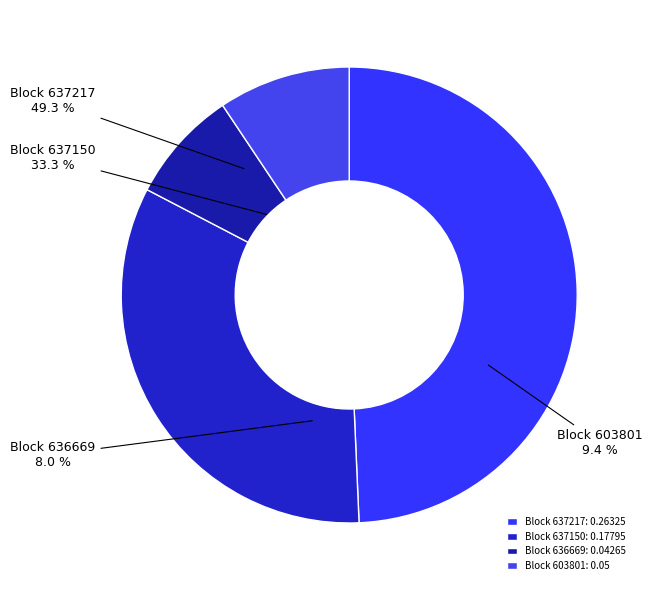

What portion of the pie excludes 637150?

66.7%